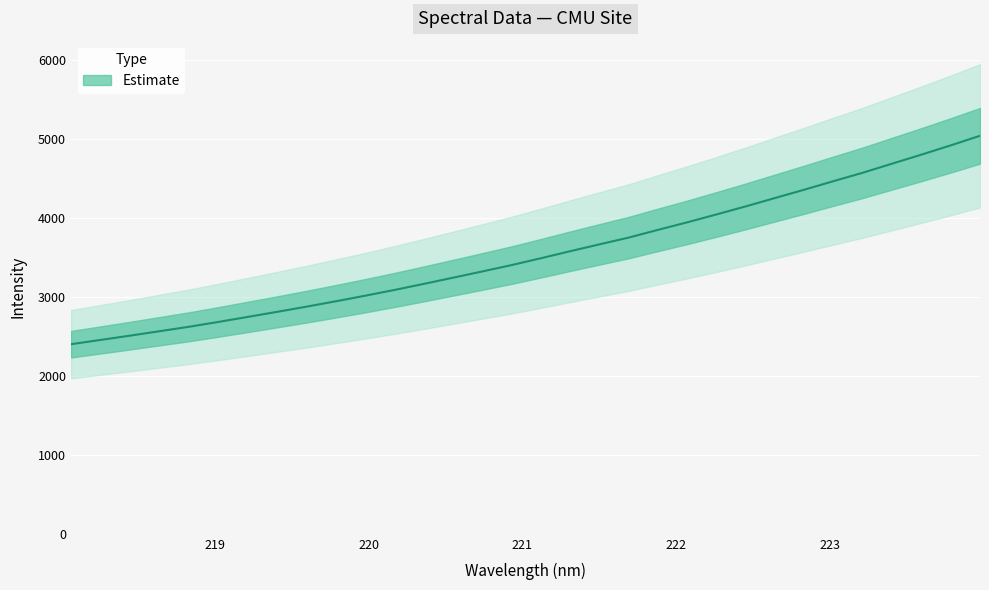

What is the value of the 7th point from the left?

2747.3